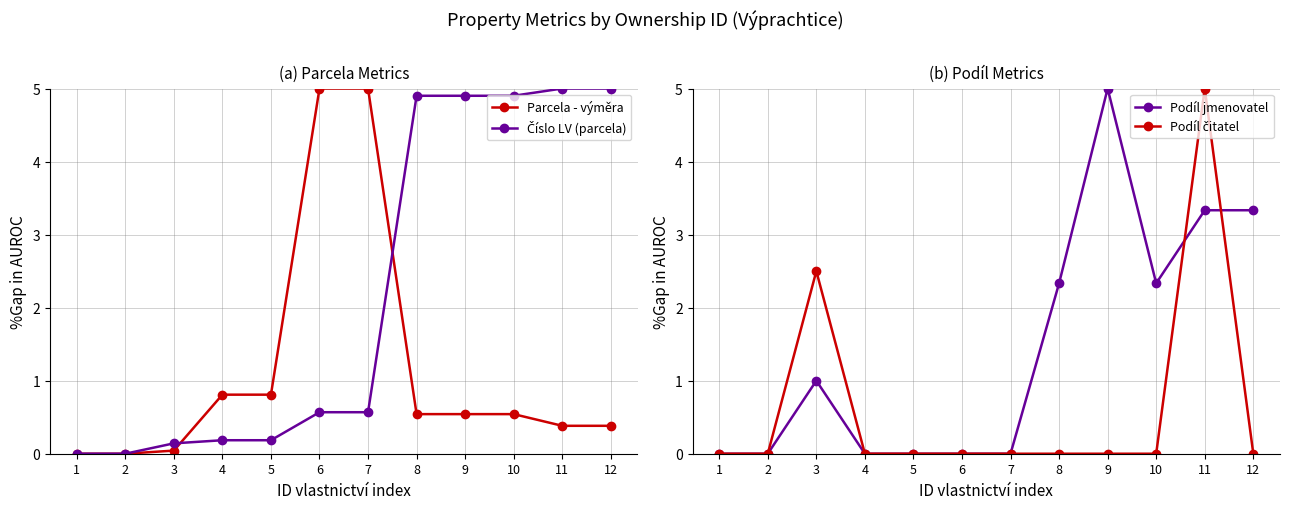

Reading right to left, list all the values displayed in this chart.

Parcela - výměra: 0.4	0.4	0.5	0.5	0.5	5.0	5.0	0.8	0.8	0.0	0.0	0.0
Číslo LV (parcela): 5.0	5.0	4.9	4.9	4.9	0.6	0.6	0.2	0.2	0.1	0.0	0.0
Podíl jmenovatel: 3.3	3.3	2.3	5.0	2.3	0.0	0.0	0.0	0.0	1.0	0.0	0.0
Podíl čitatel: 0.0	5.0	0.0	0.0	0.0	0.0	0.0	0.0	0.0	2.5	0.0	0.0